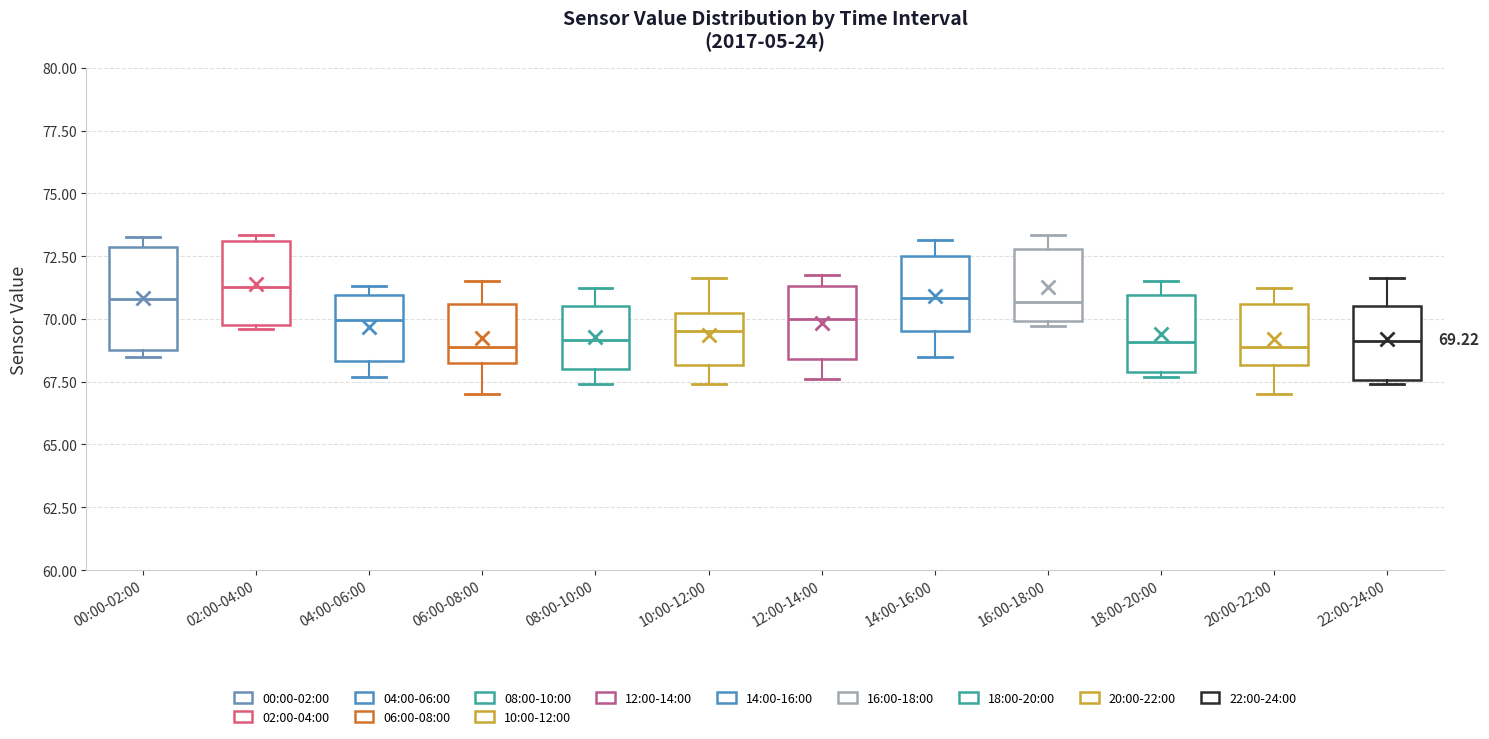

Which box is the tallest, from its lower edge to its upper edge?

00:00-02:00